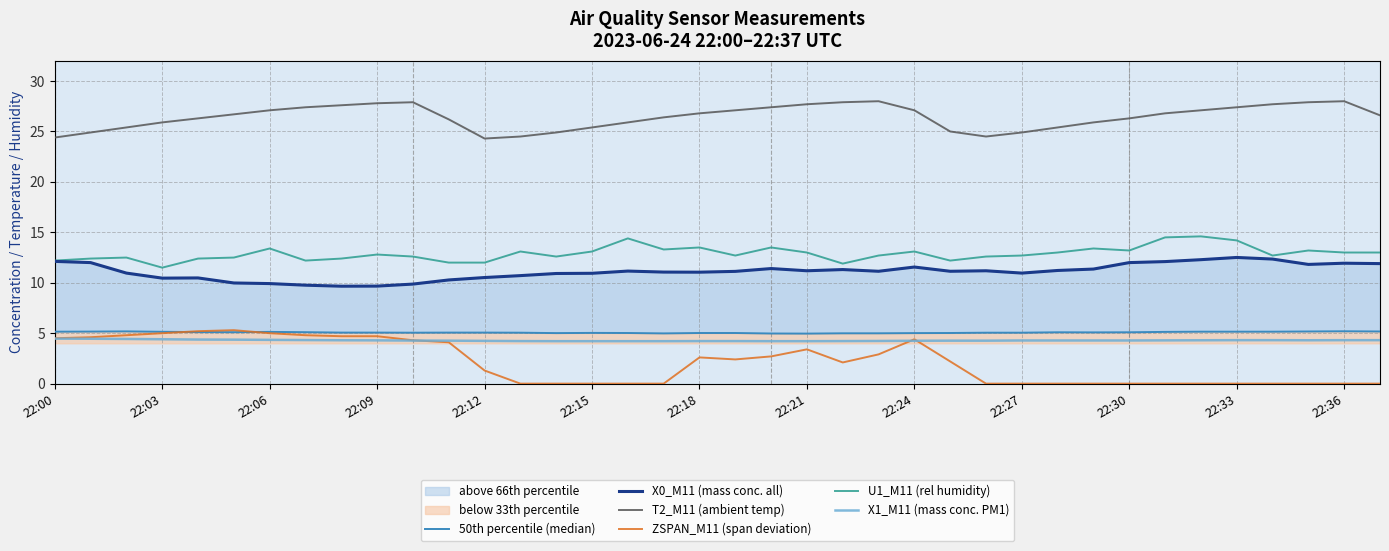

What is the sum of all ZSPAN_M11 (span deviation) values?

81.0